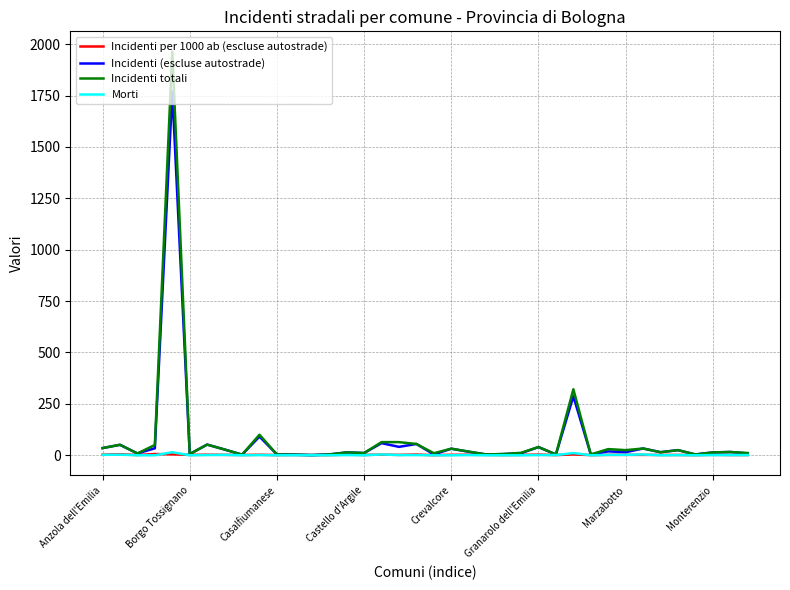

Which series has the largest range (max minus min)?

Incidenti totali